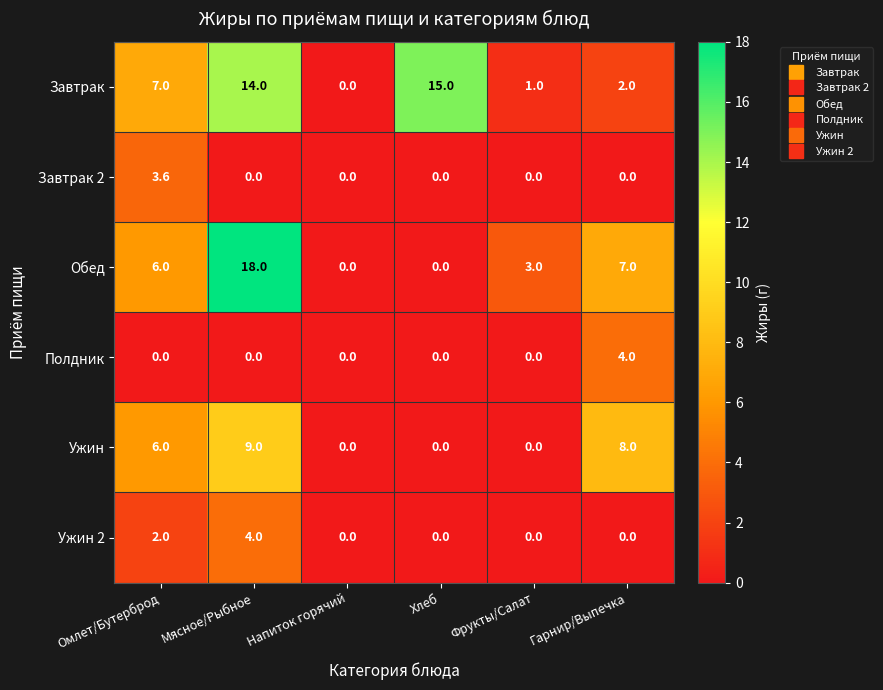

Which series has the largest total across all categories?

Завтрак